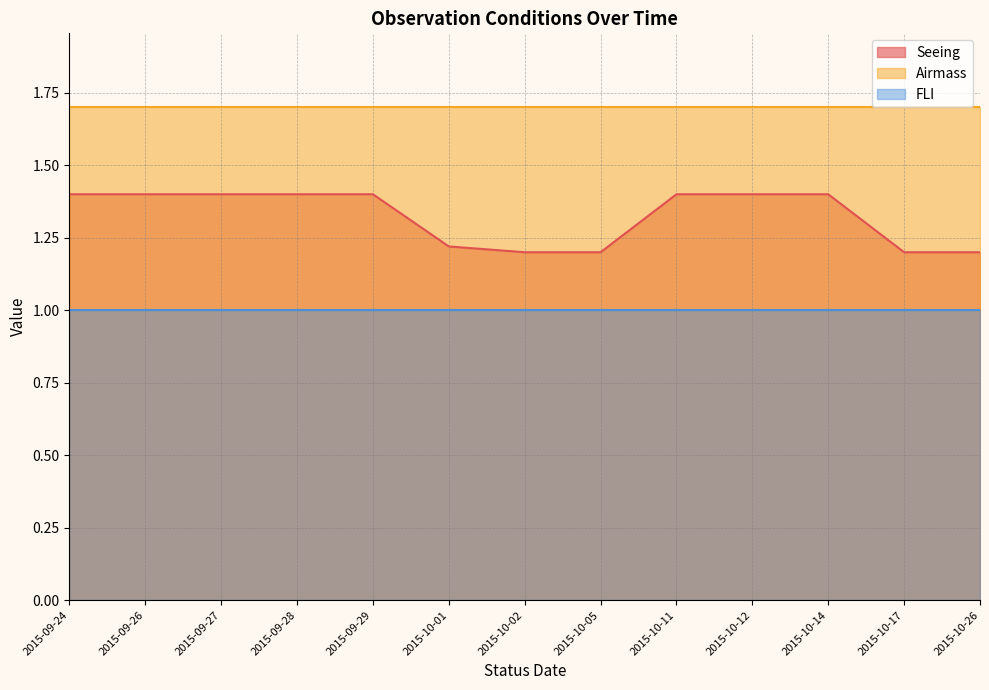

At which label is FLI closest to 1?

2015-10-01